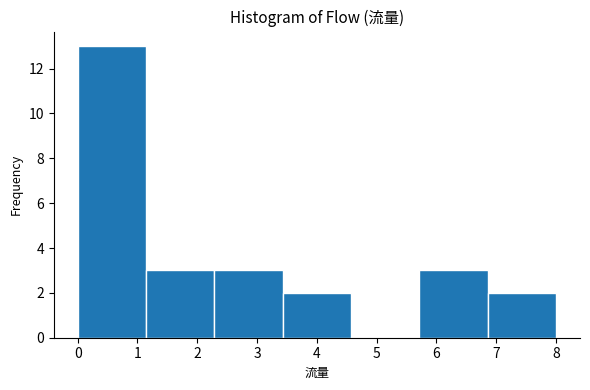

Reading left to right, transcribe this chart: for each bar, give the range it covers on the x-axis and its height. Neither the bar edges nor the heights are printed on the chart, so give them approximately, as read against the axes.

0.0 to 1.1: 13
1.1 to 2.3: 3
2.3 to 3.4: 3
3.4 to 4.6: 2
4.6 to 5.7: 0
5.7 to 6.9: 3
6.9 to 8.0: 2